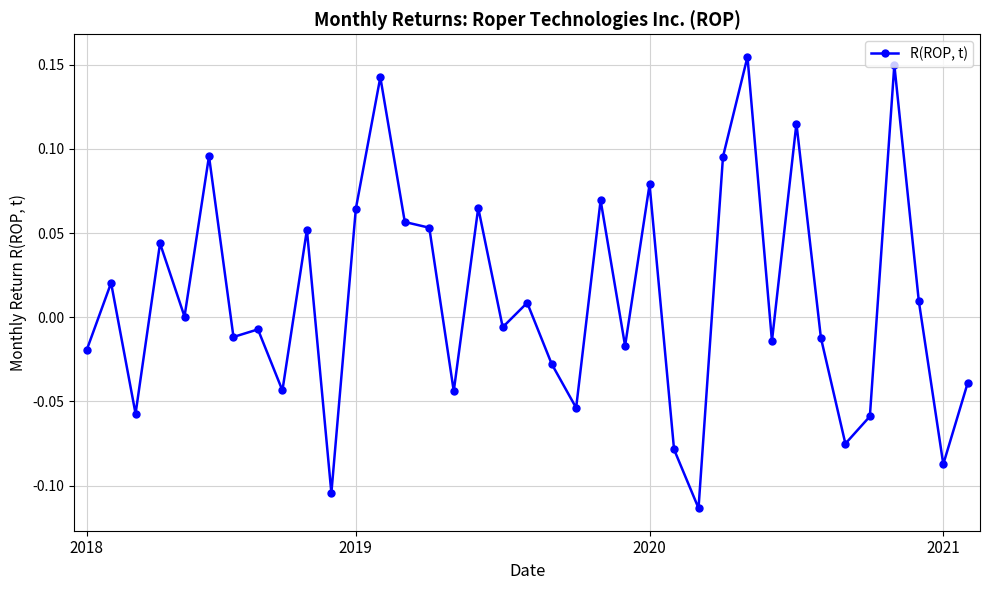

What is the difference between the maximum and minimum values?

0.3